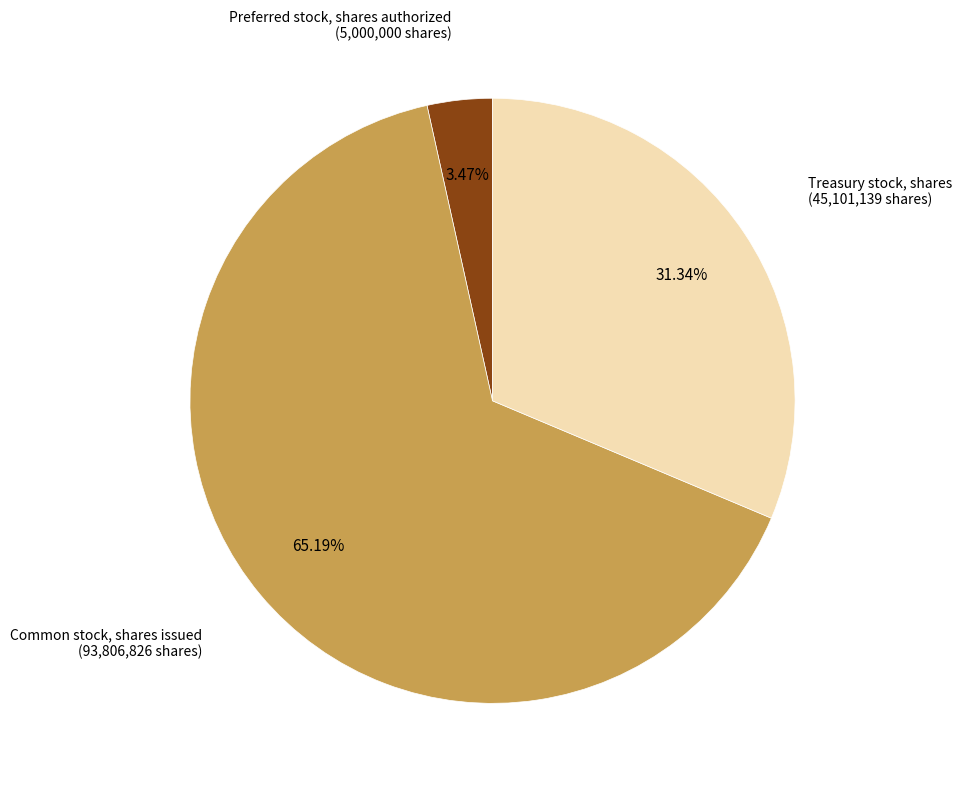

How many segments does this pie chart have?

3